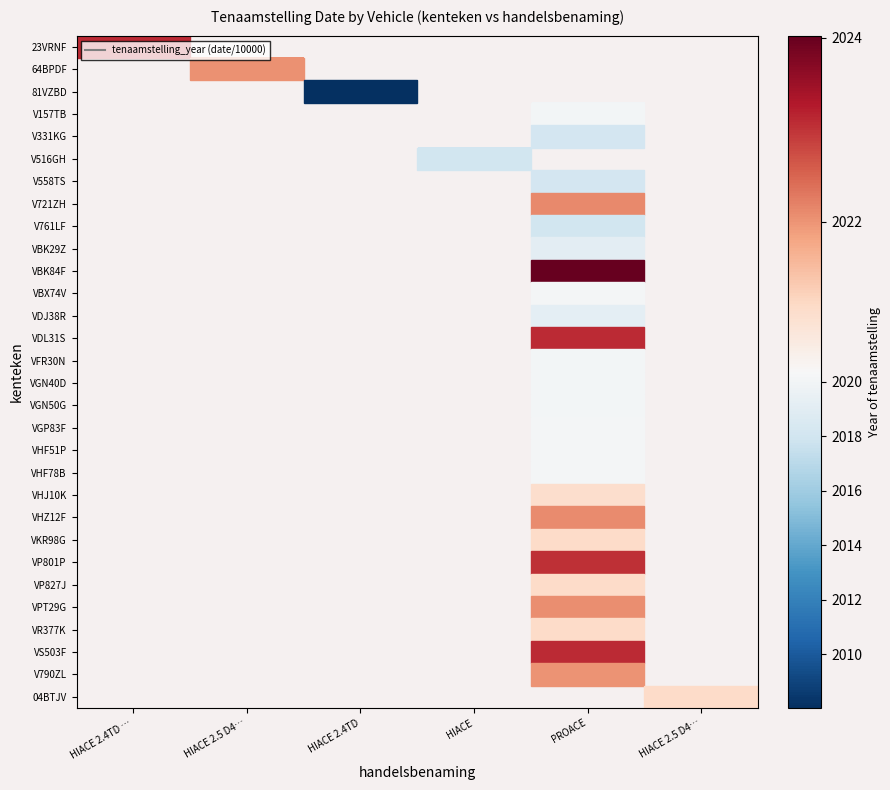

Is the value of VFR30N at HIACE 2.4TD greater than the value of V761LF at HIACE 2.4TD …?

No